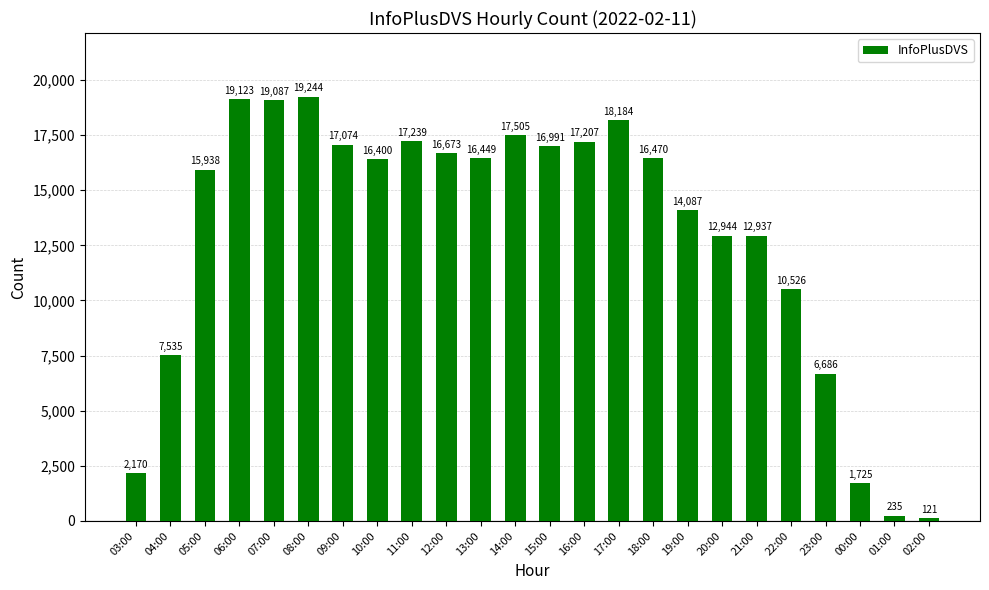

Reading left to right, what are all the values shown in this chart?

2170	7535	15938	19123	19087	19244	17074	16400	17239	16673	16449	17505	16991	17207	18184	16470	14087	12944	12937	10526	6686	1725	235	121